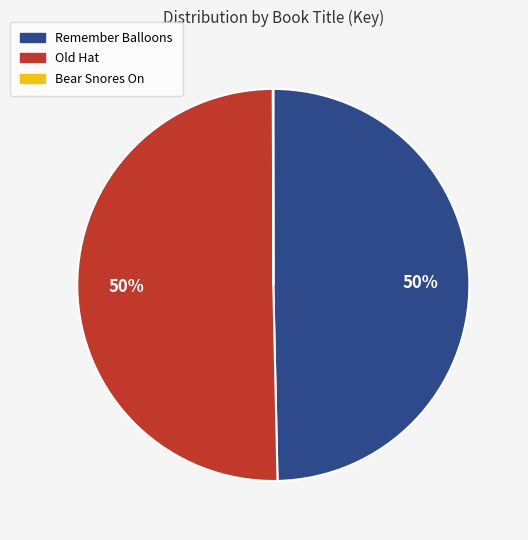

Approximately how many times larger is the value at Remember Balloons compared to Old Hat?

1.0